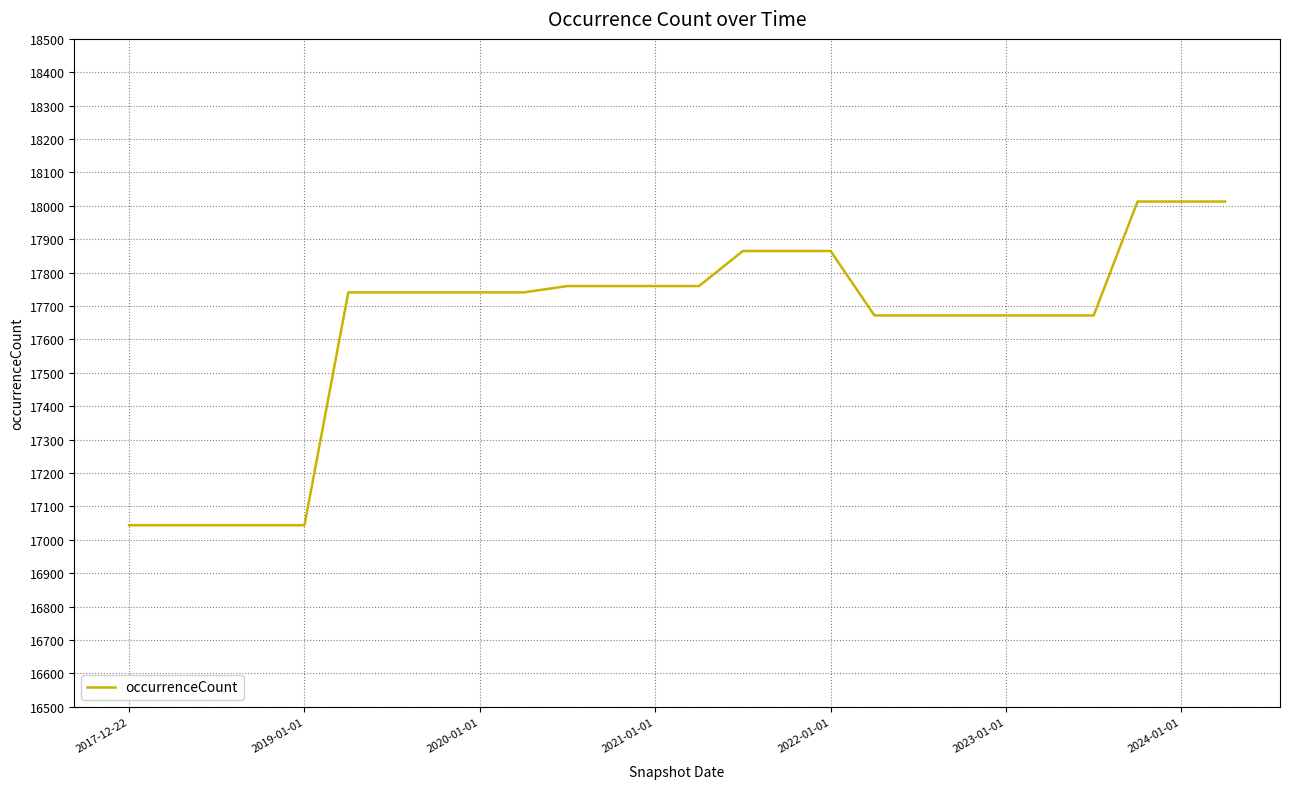

What is the greatest value displayed?

18013